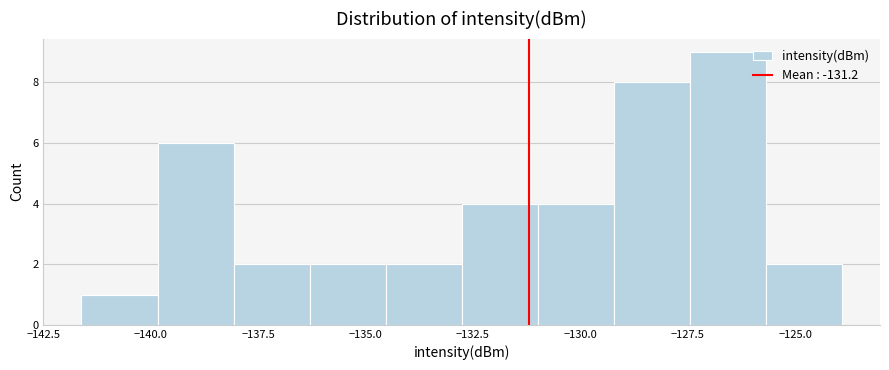

Read against the x-axis, roughly where is the centre of the tallest bar?

-126.5